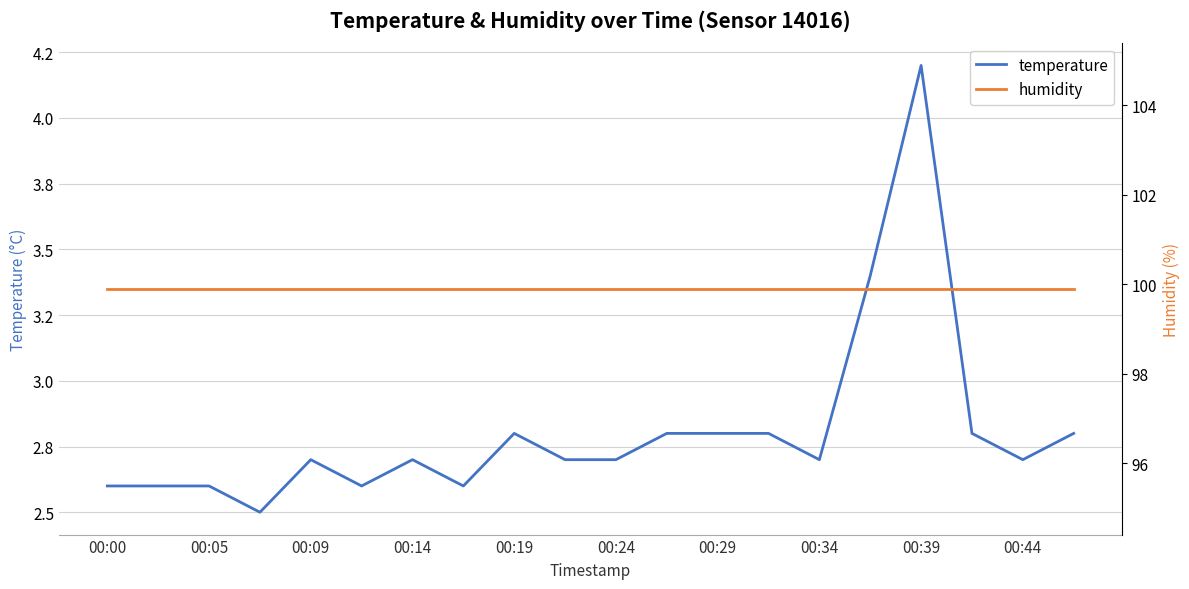

Is it true that humidity equals 99.9 at 00:14?

True